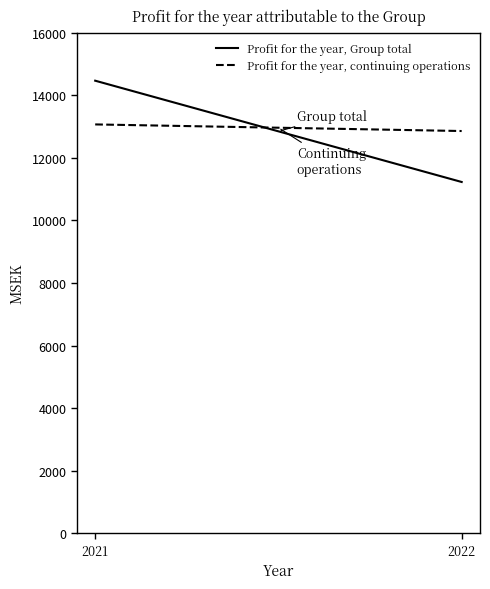

List the series in order of their overall mean, highest first.

Profit for the year, continuing operations, Profit for the year, Group total